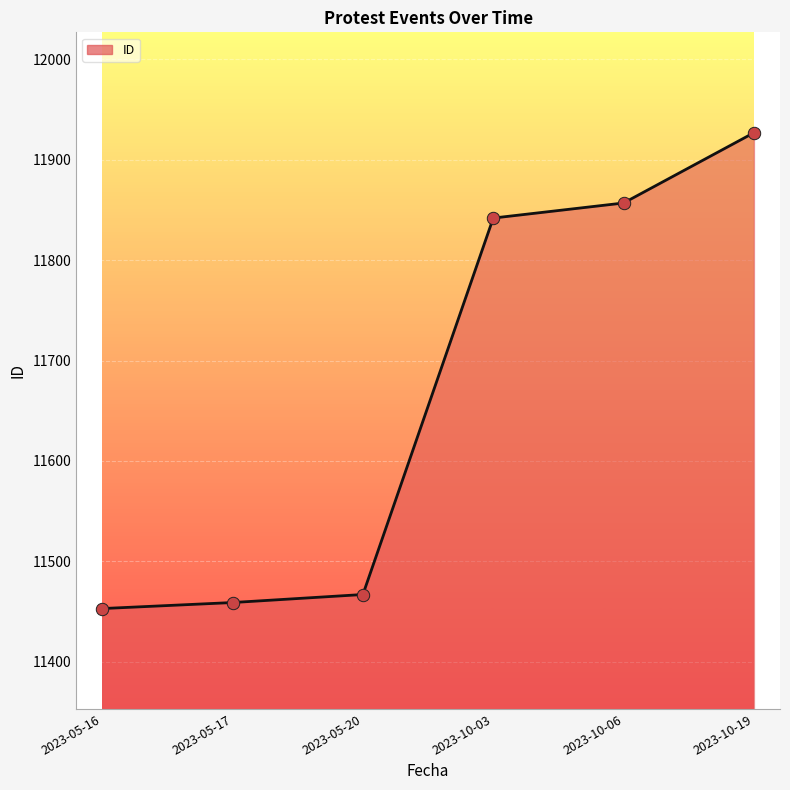

What is the change in value from 2023-05-17 to 2023-10-06?

+398